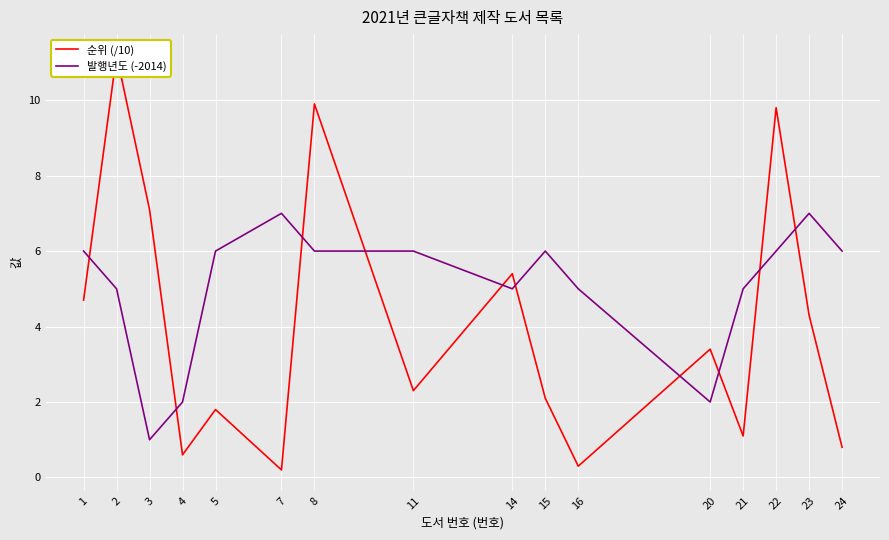

How many categories are shown in the chart?

16